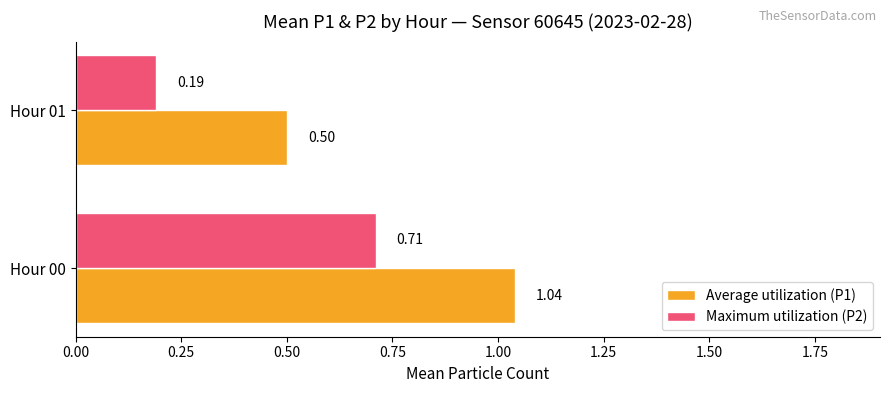

What is the difference between the maximum and minimum values in the Average utilization (P1) series?

0.5